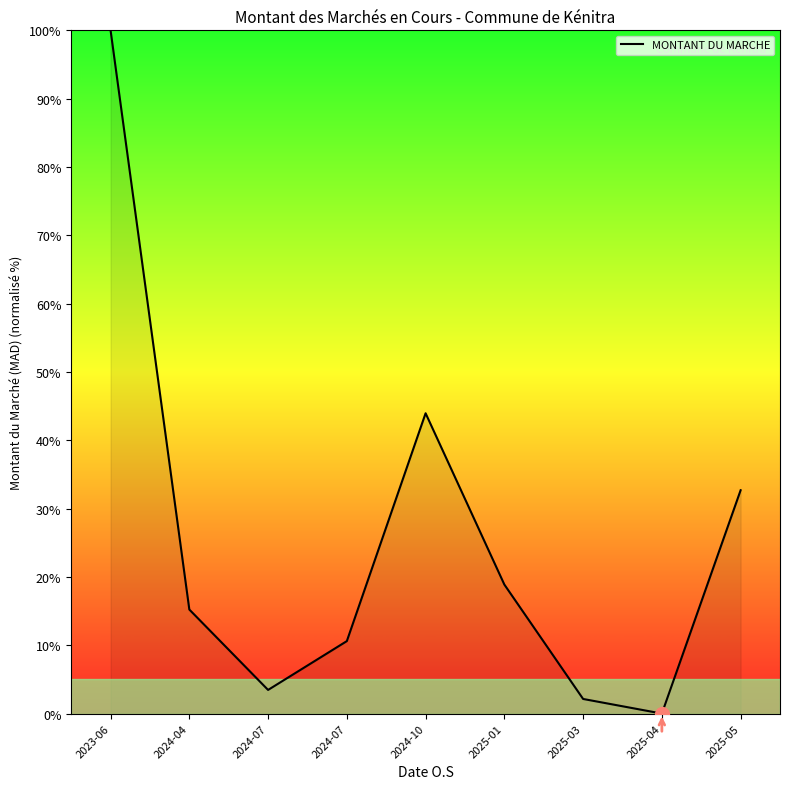

What is the label of the 3rd point from the right?

2025-03